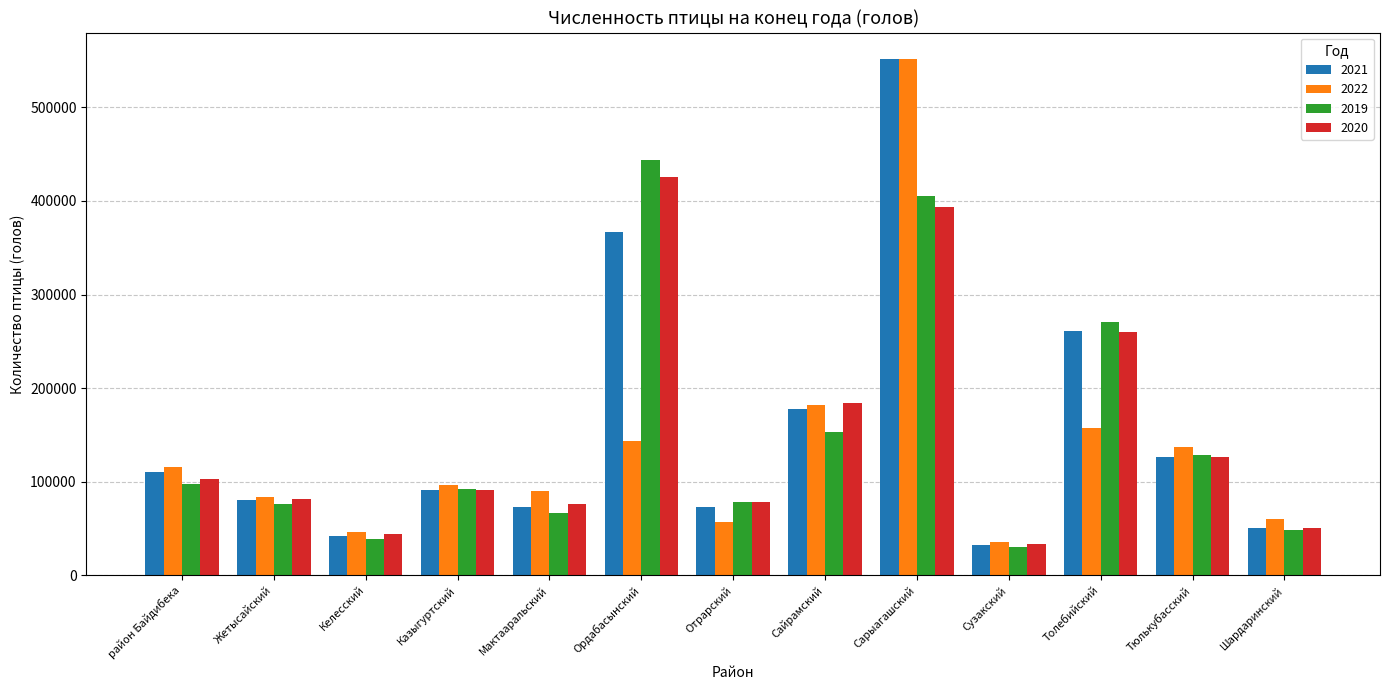

The 2019 series shows 715035 at Ордабасынский. True or false?

False